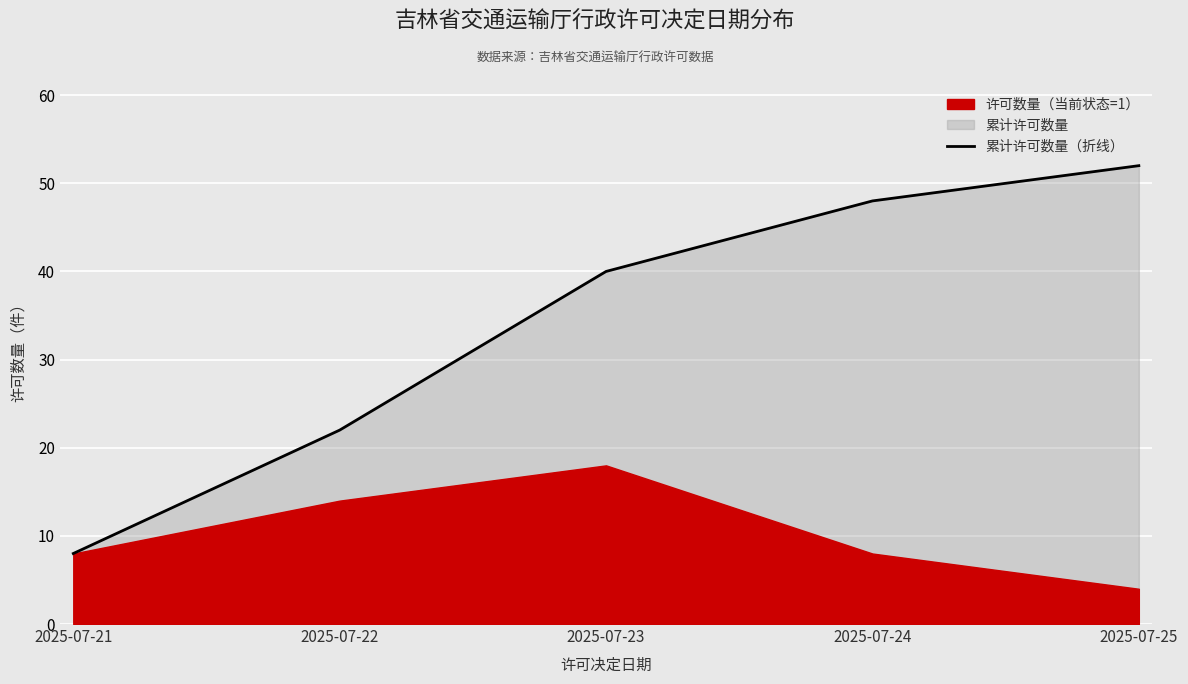

What is the difference between the maximum and minimum values?

44